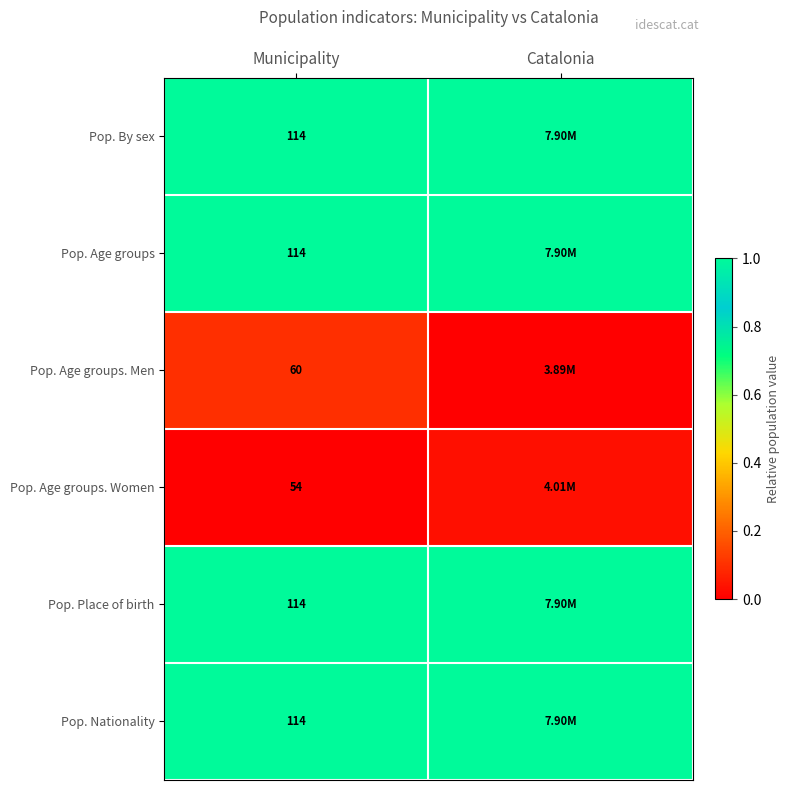

What is the difference between the highest and lowest values at Municipality?

60.0